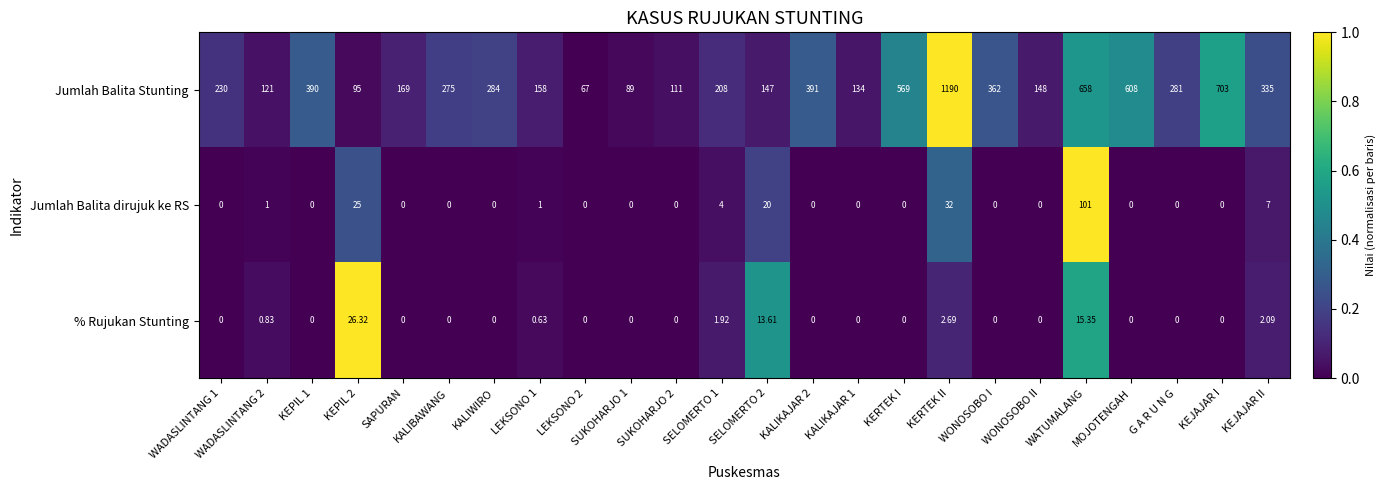

Which series has the widest spread of values?

Jumlah Balita Stunting